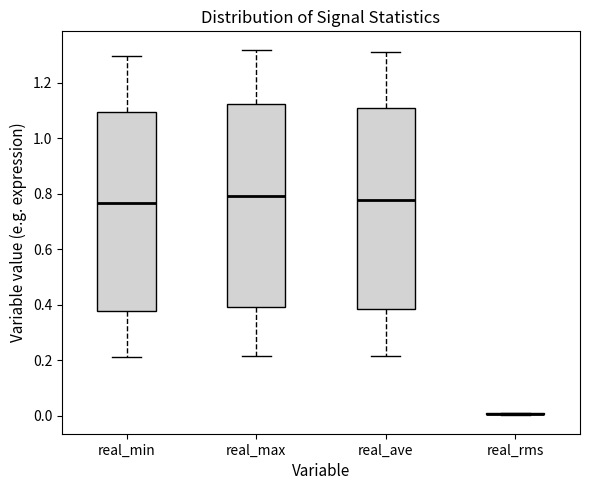

Where does the median line of the box for real_min sit on the y-axis? The values are not printed on the chart, so give them approximately, as read against the axis.

0.76